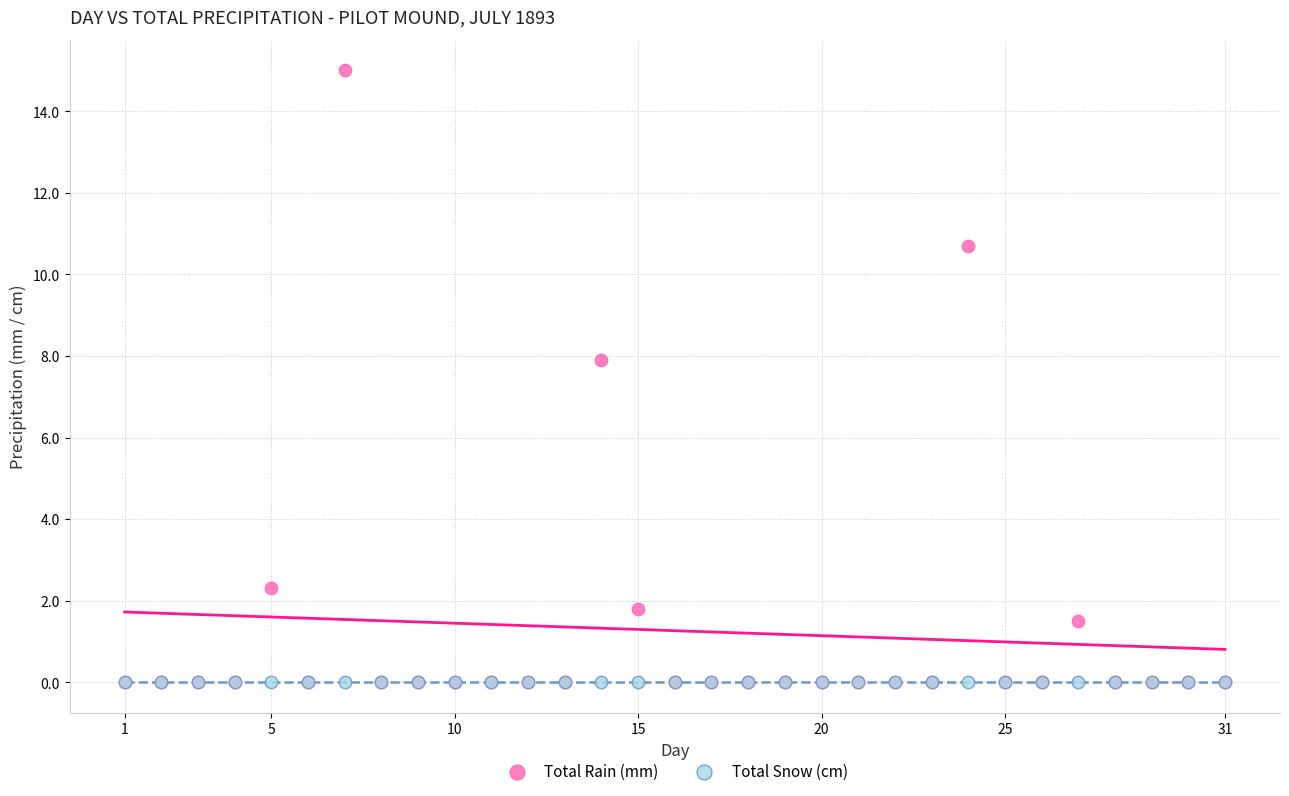

Across all series, what Y value is closest to 7?

7.9